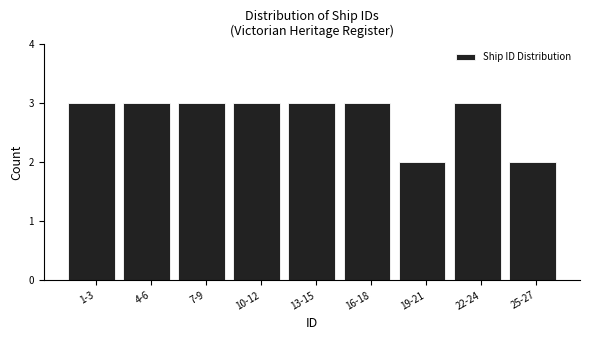

Reading left to right, extract all data points from this chart.

3	3	3	3	3	3	2	3	2